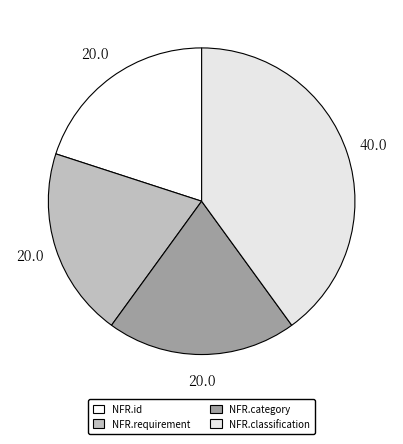

Which category has the smallest portion of the pie?

NonFunctionalRequirement.category